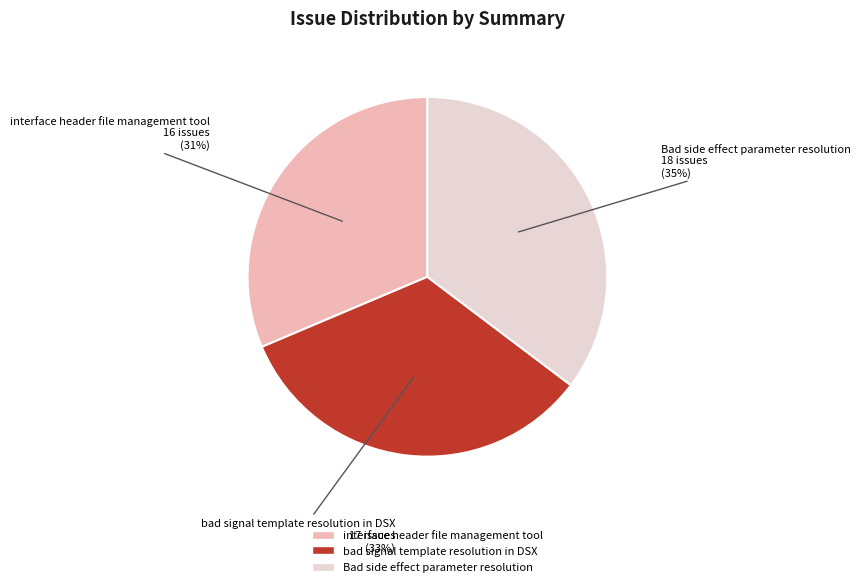

True or false: bad signal template resolution in DSX accounts for 22% of the total.

False